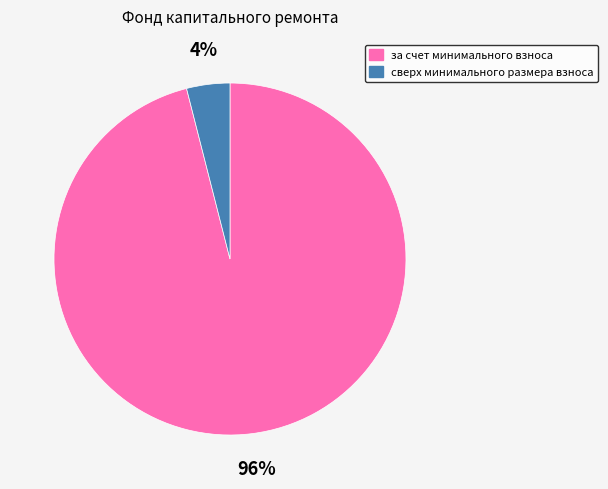

Is сверх минимального размера взноса the majority of the pie?

No